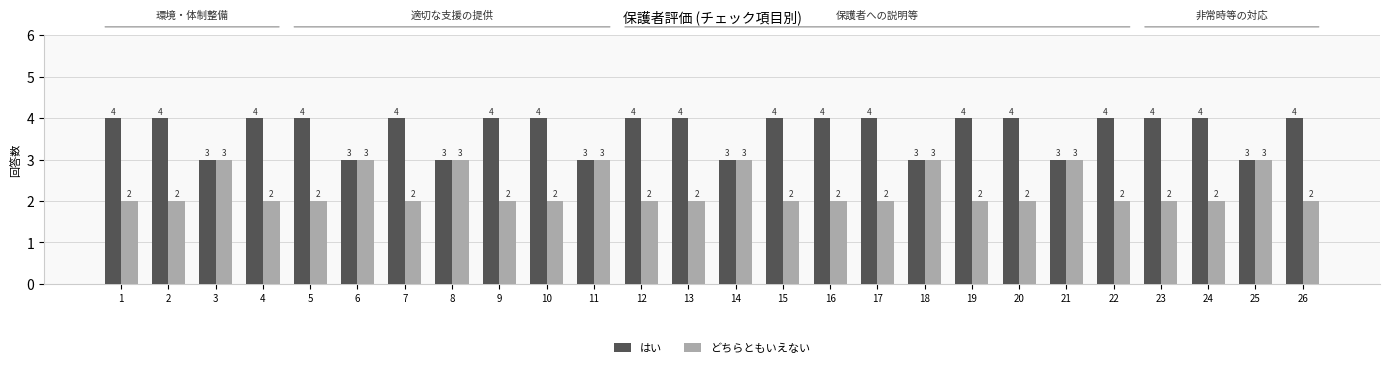

The value of はい at 4 is 4. True or false?

True